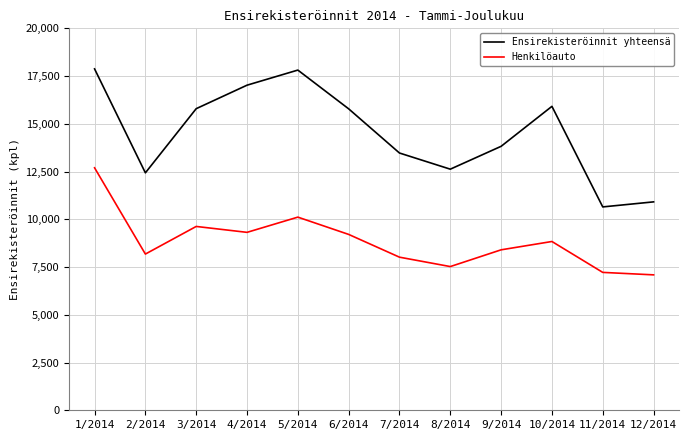

True or false: Ensirekisteröinnit yhteensä and Henkilöauto cross at least once.

False